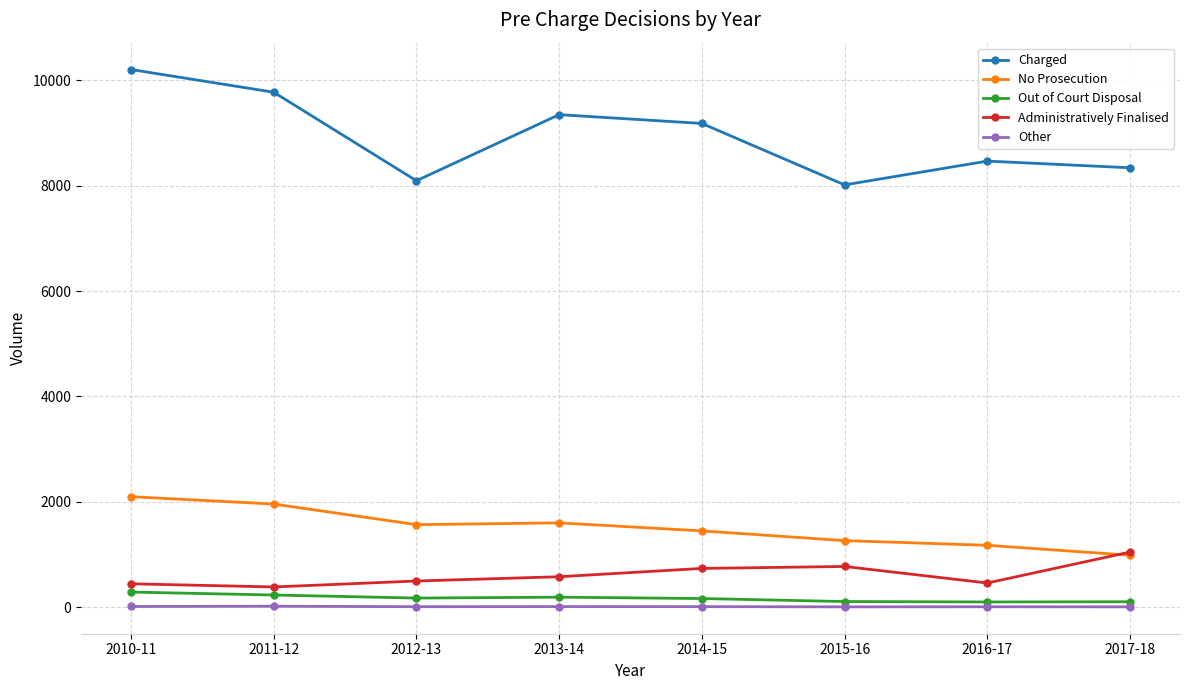

The Out of Court Disposal series shows 161 at 2014-15. True or false?

True